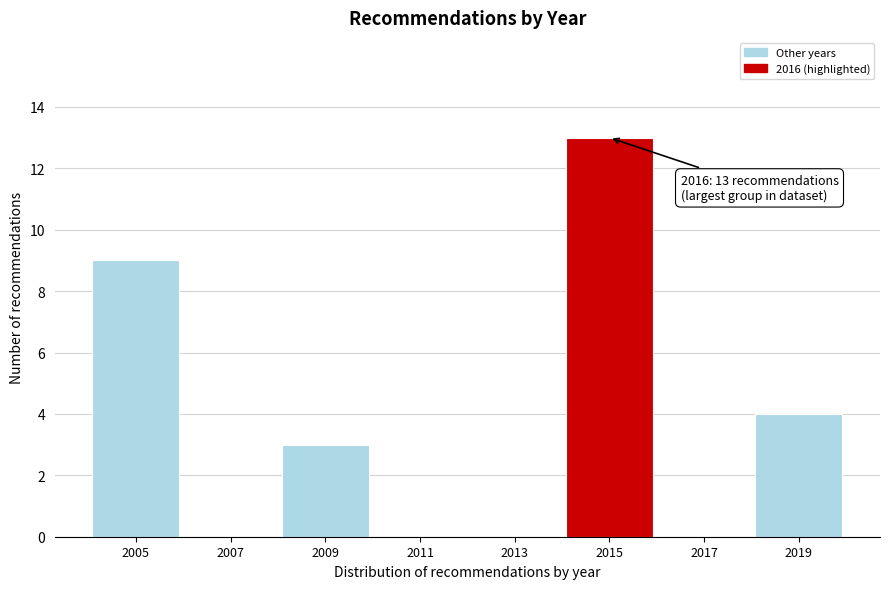

Reading left to right, what are all the values shown in this chart?

2005=9	2007=0	2009=3	2011=0	2013=0	2015=13	2017=0	2019=4